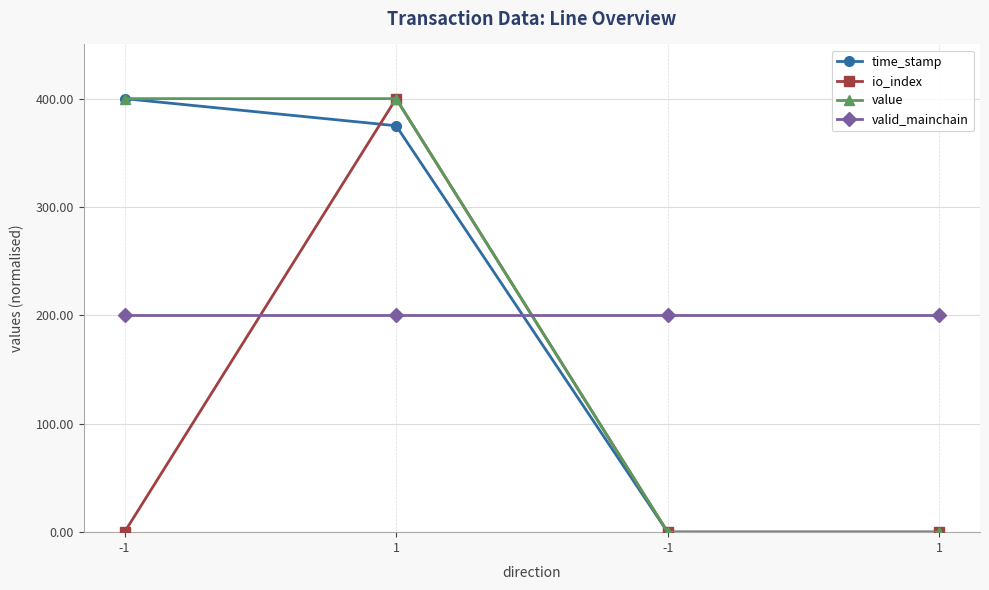

Which has a higher value, -1 or 1?

-1